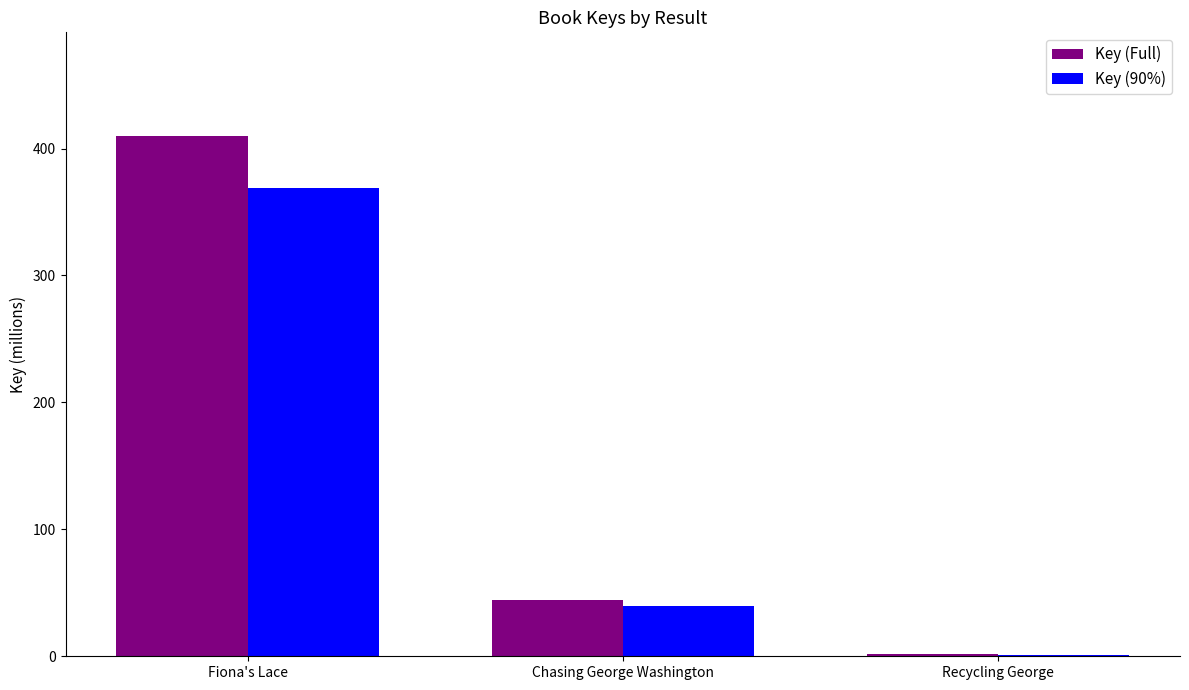

What is the sum of all Key (90%) values?

409.9